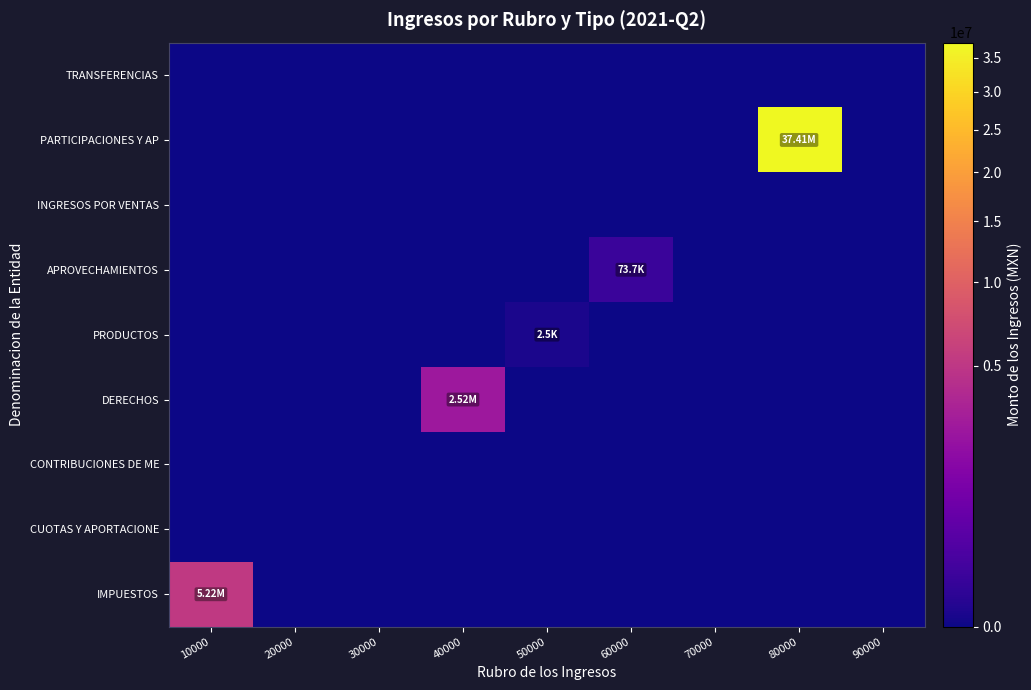

What is the total value across all series at 60000?

73660.0